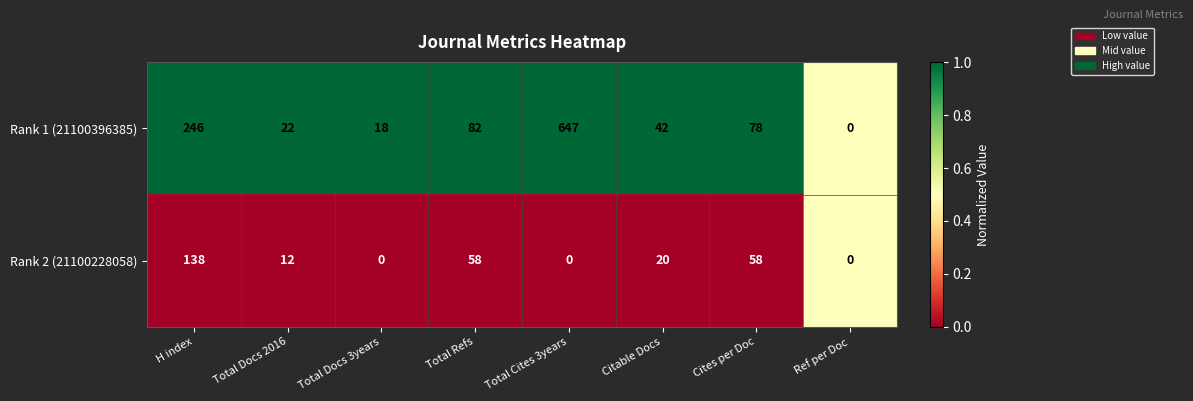

What is the difference between the maximum and second lowest values in the Rank 2 (21100228058) series?

138